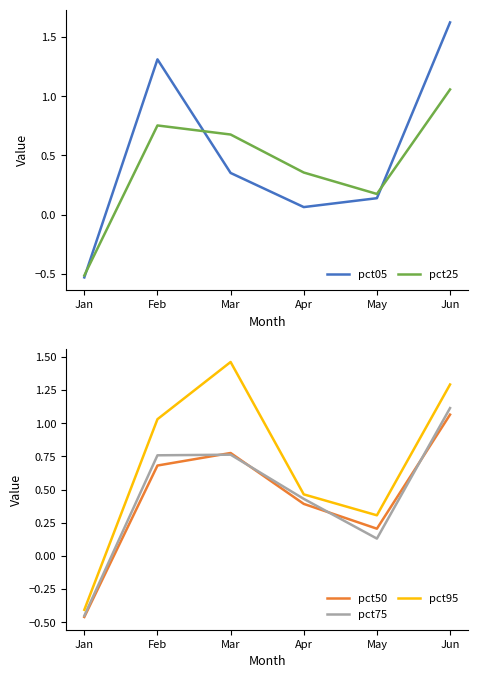

In pct25, how many points are higher than both neighbors (excluding endpoints)?

1